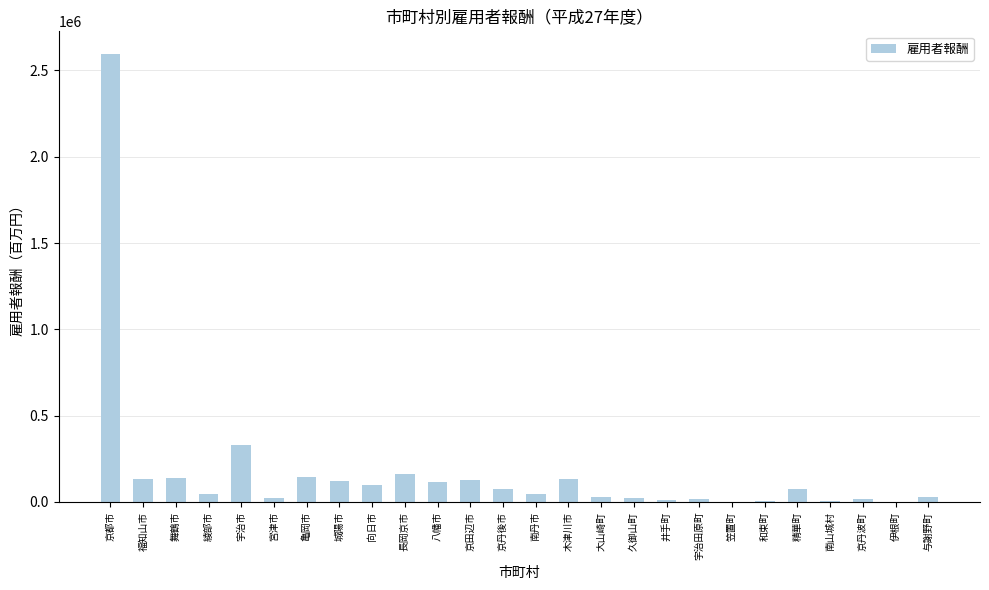

Which category has the highest value across all series?

京都市